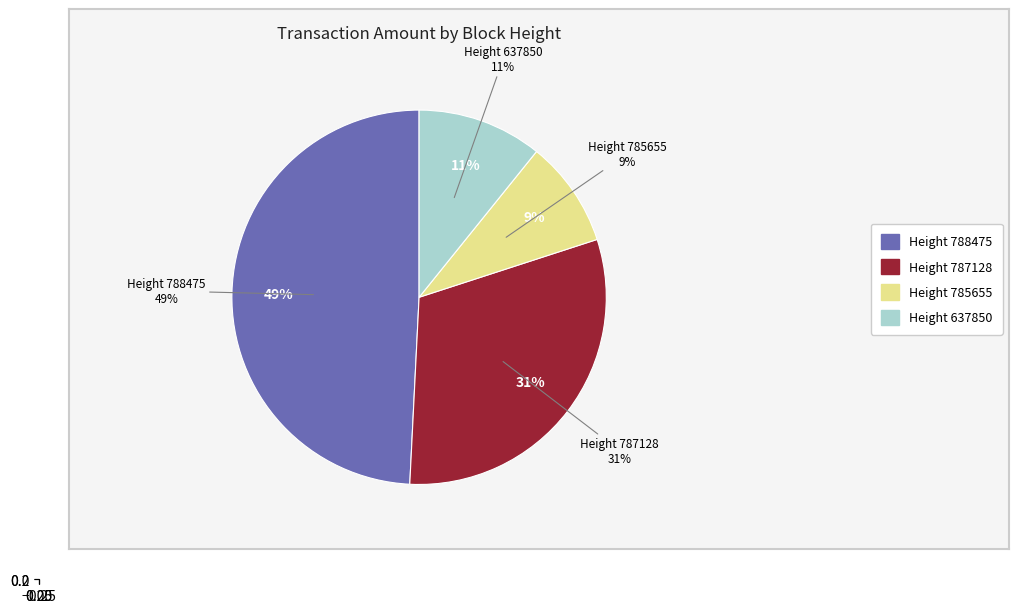

Count the number of slices in the pie.

4